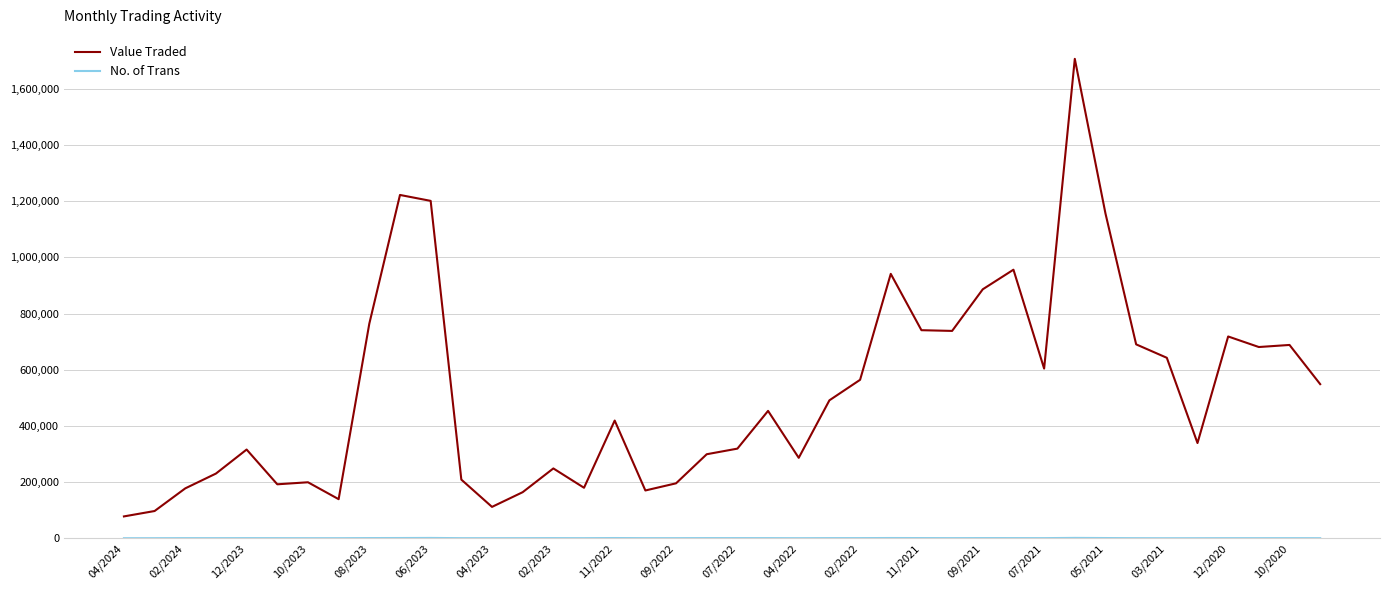

What is the maximum value for Value Traded?

1707052